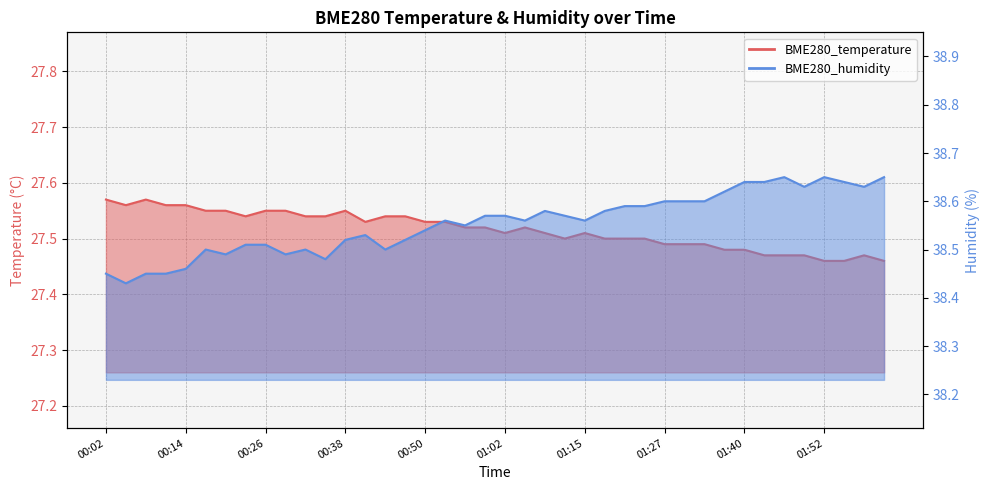

True or false: BME280_temperature has more than 2 interior local peaks.

True